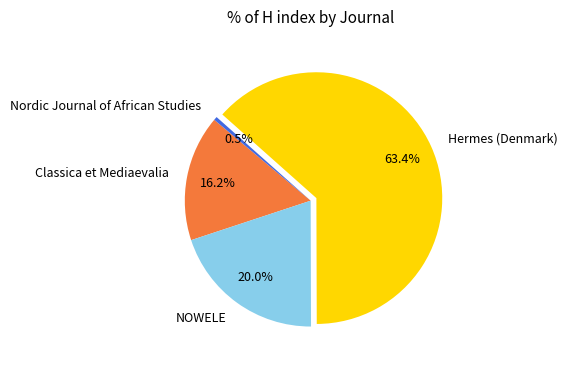

To the nearest percent, what is the average slice percentage?

25%